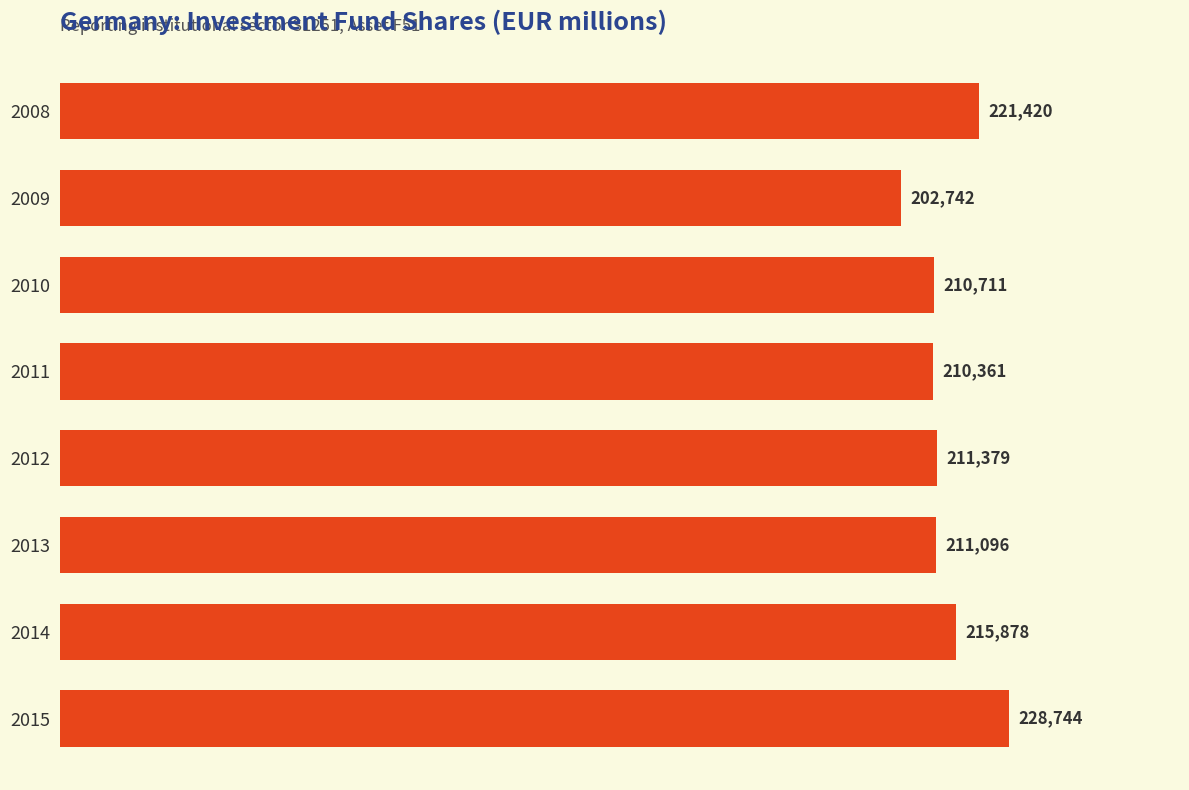

Reading top to bottom, what are all the values shown in this chart?

2008=221420	2009=202742	2010=210711	2011=210361	2012=211379	2013=211096	2014=215878	2015=228744